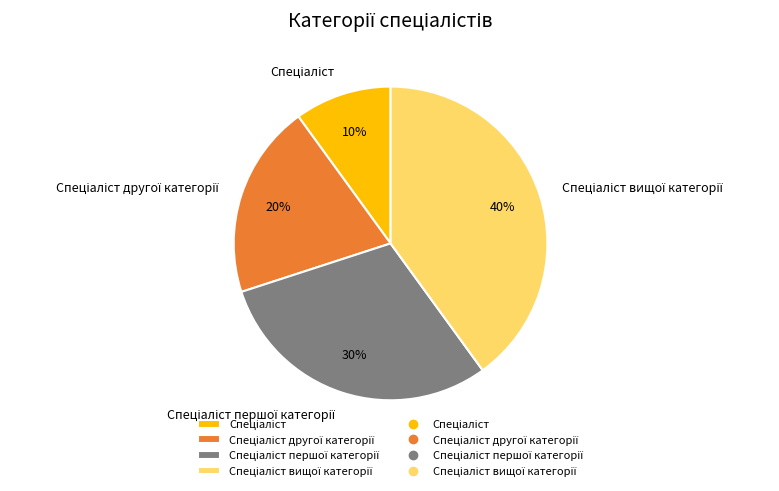

To the nearest percent, what is the average slice percentage?

25%